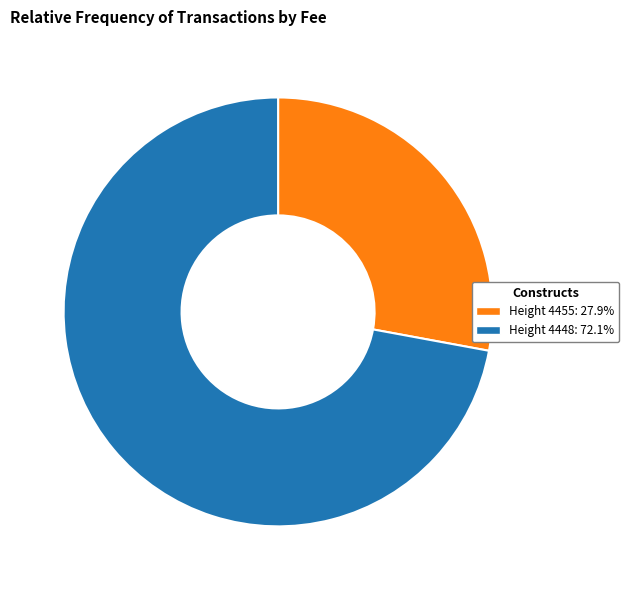

What is the ratio of the value at Height 4448: 72.1% to the value at Height 4455: 27.9%?

2.6